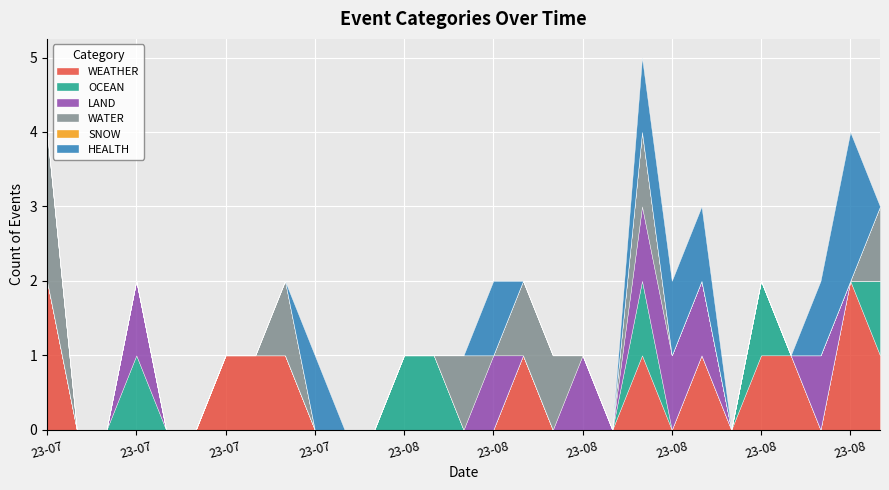

What is the label of the 18th point from the right?

2023-07-31